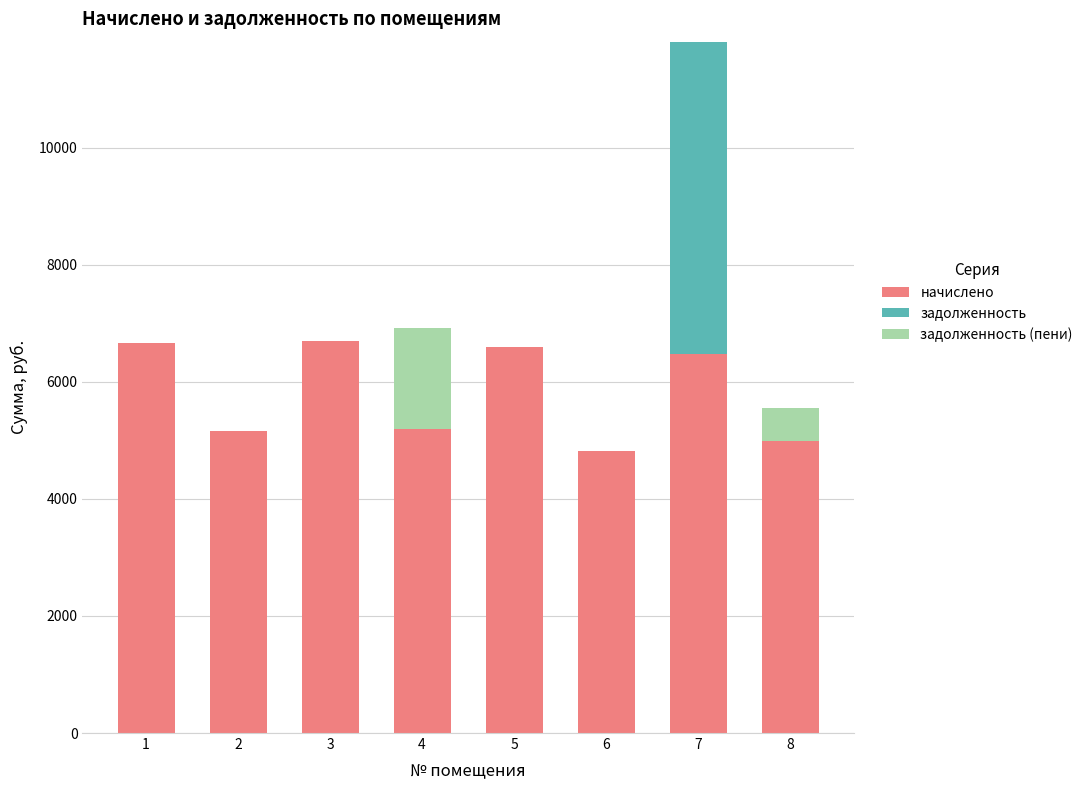

At which category is the sum across all series the highest?

7